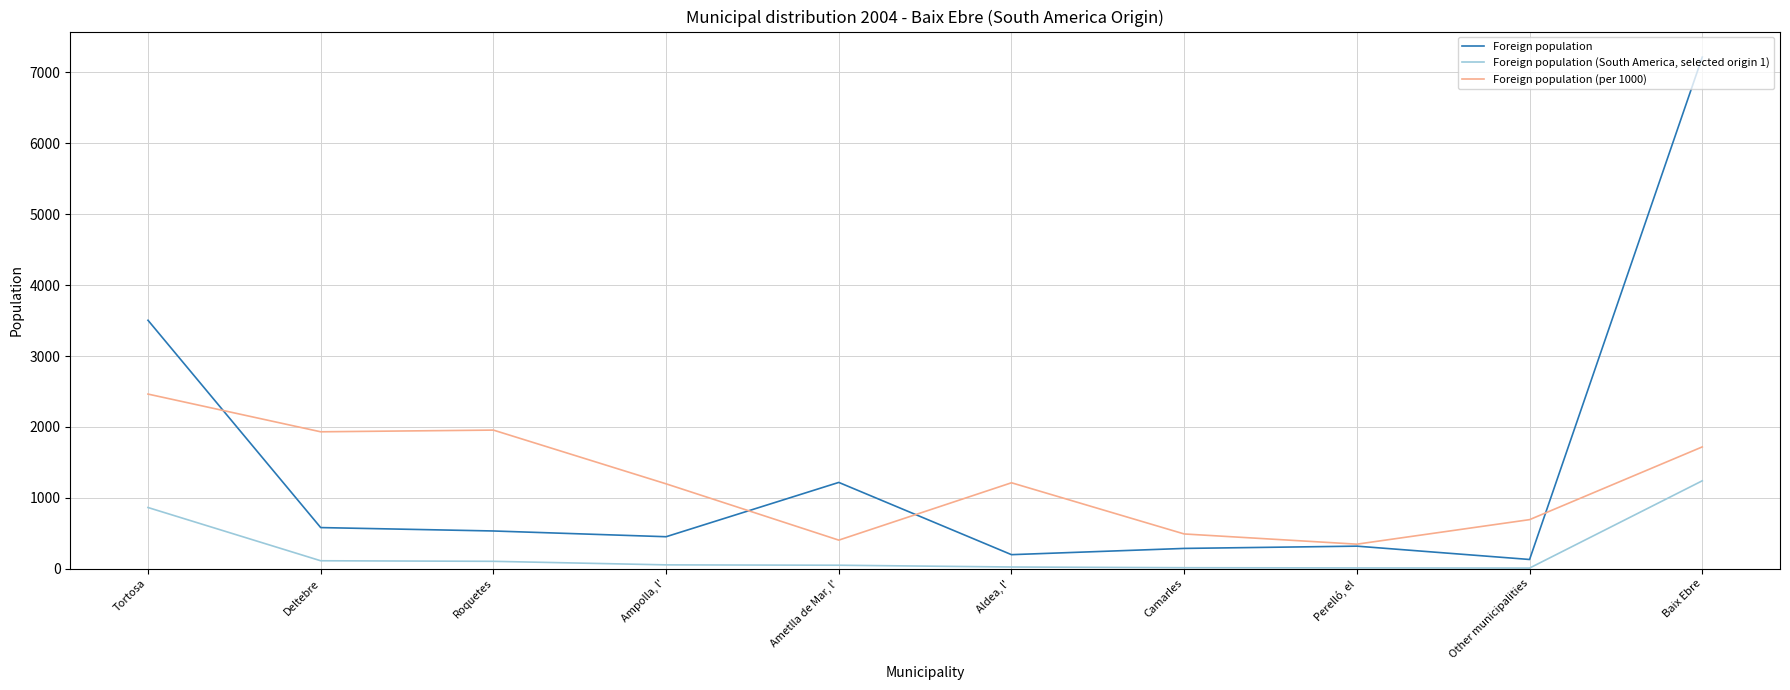

In Foreign population (per 1000), how many points are higher than both neighbors (excluding endpoints)?

2